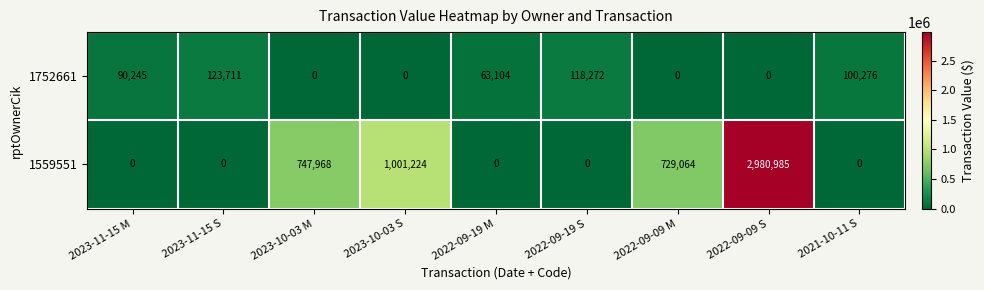

What is the total value across all series at 2023-11-15 S?

123711